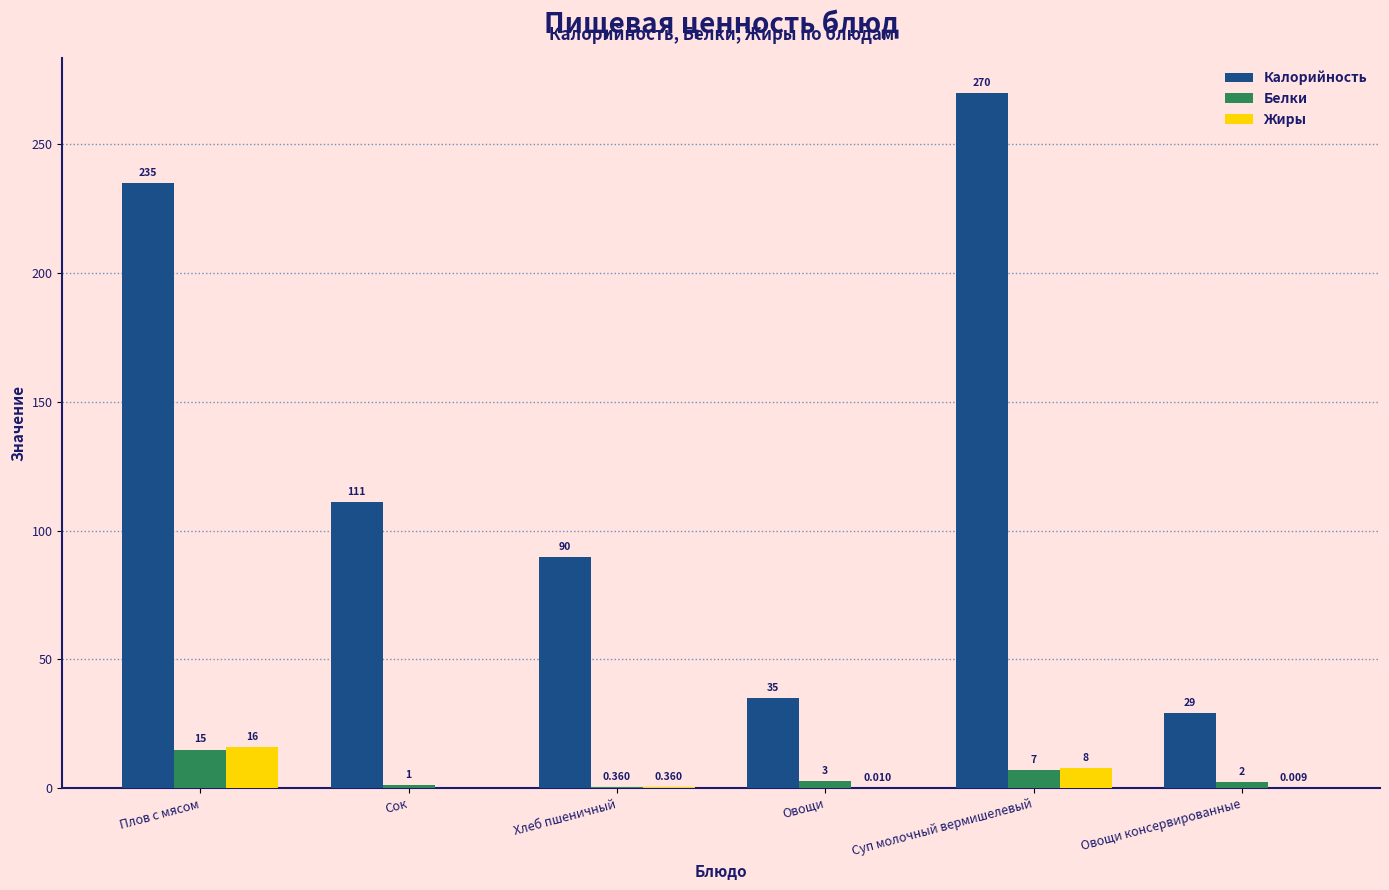

At which label does Калорийность first exceed 111?

Плов с мясом